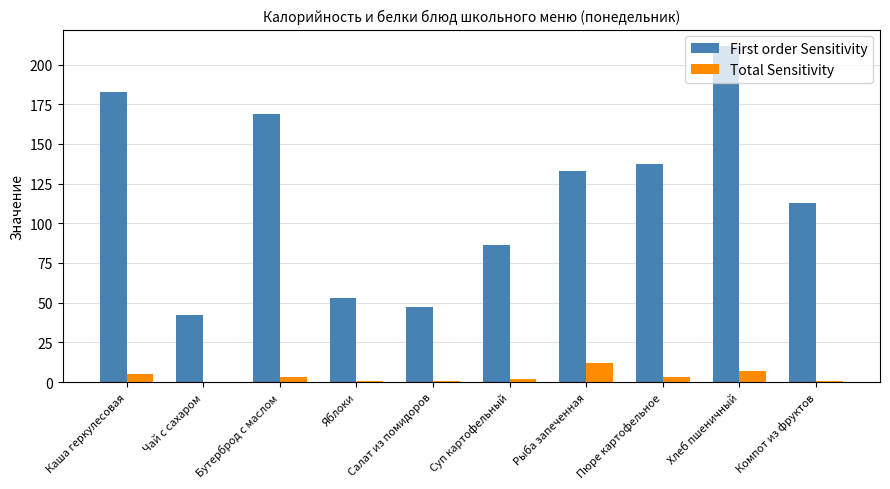

Is the value of Total Sensitivity at Каша геркулесовая greater than the value of First order Sensitivity at Компот из фруктов?

No